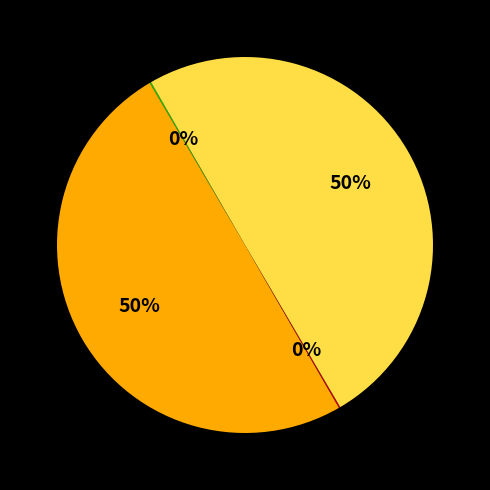

To the nearest percent, what is the average slice percentage?

25%